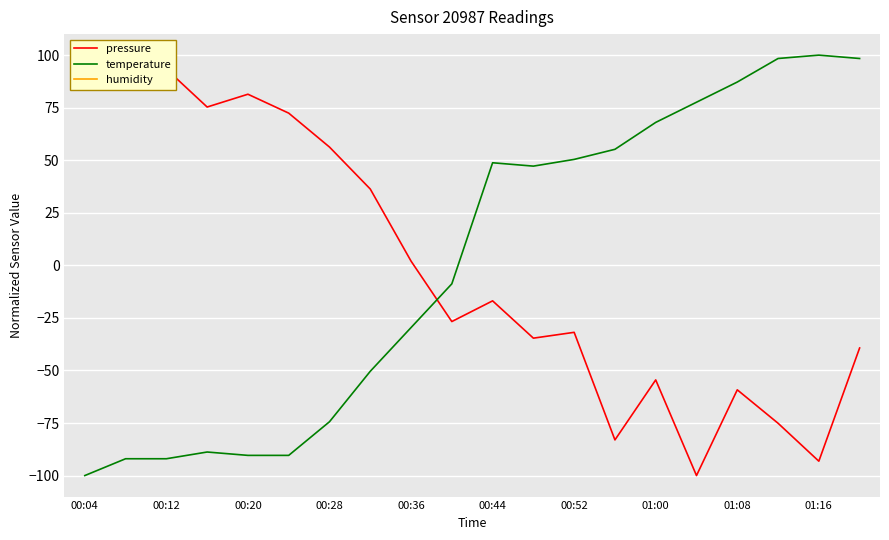

Which series has the widest spread of values?

pressure